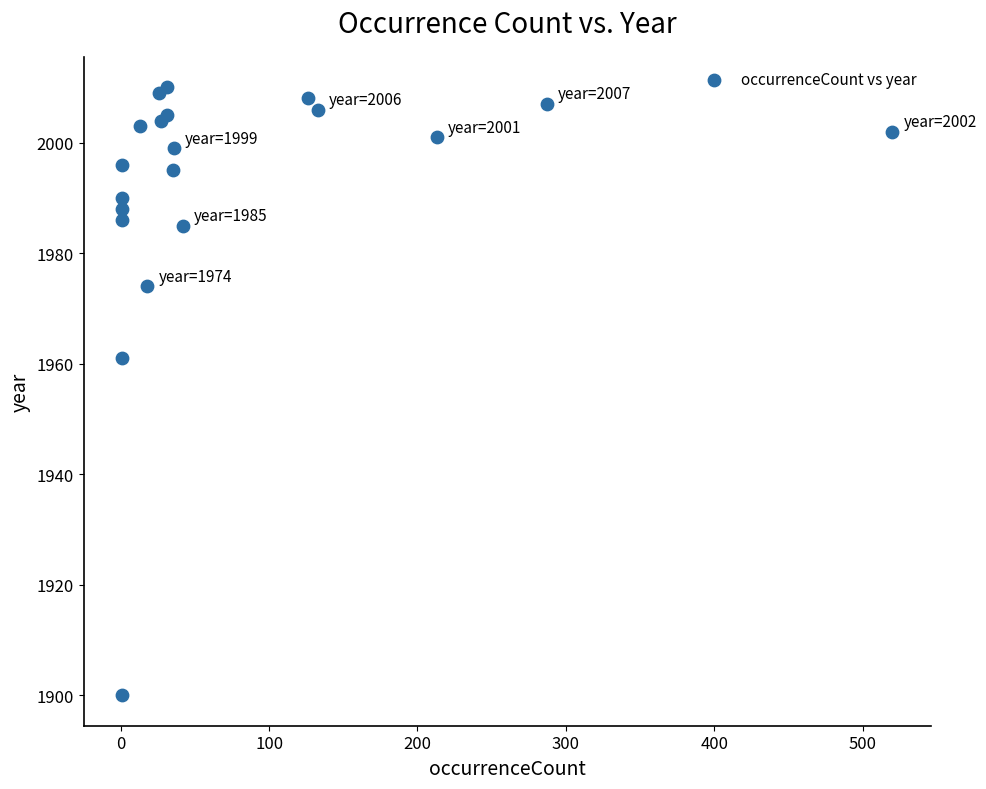

What Y value in the scatter plot is closest to 1955?

1961